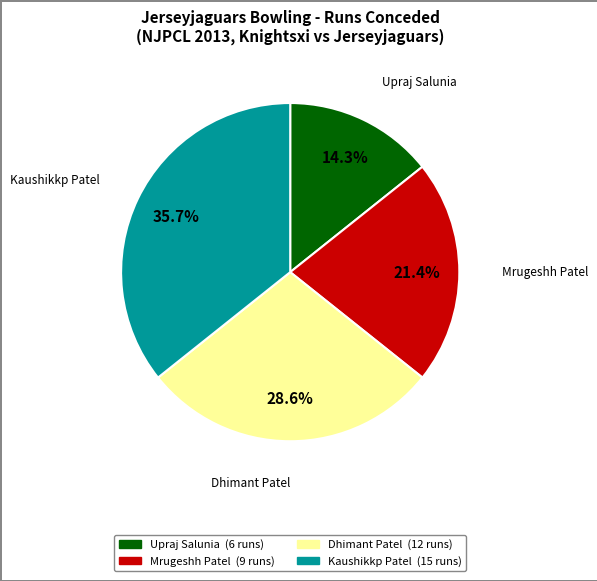

To the nearest percent, what portion does Dhimant Patel represent?

29%